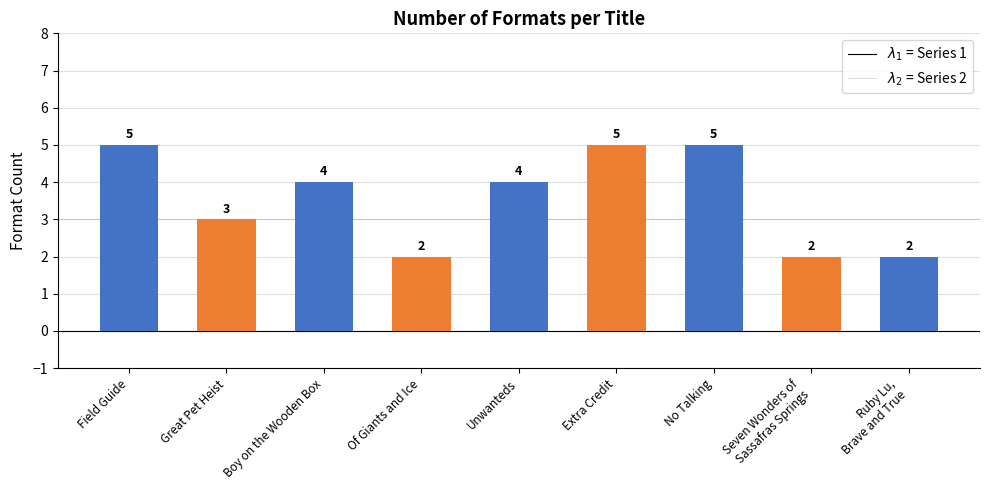

Where is Series 1 nearest to the value 2?

Ruby Lu,
Brave and True